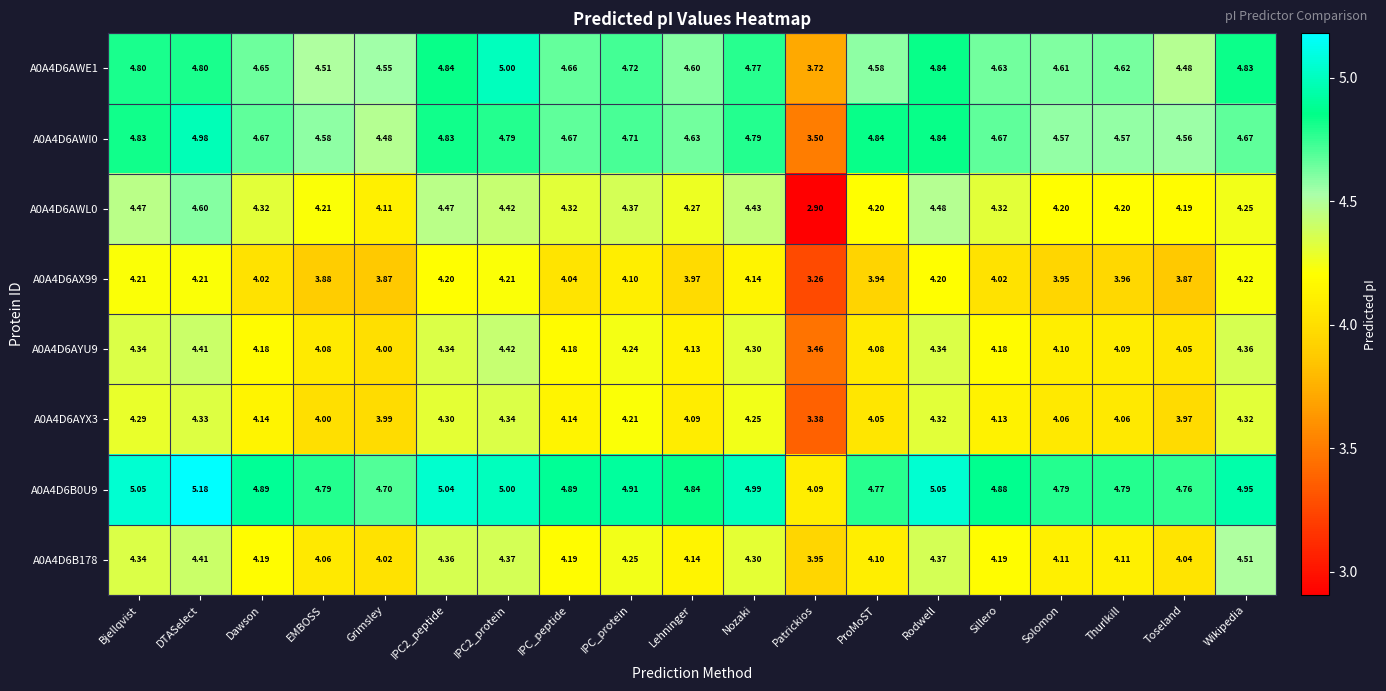

At which category does the chart reach its minimum across all series?

Patrickios